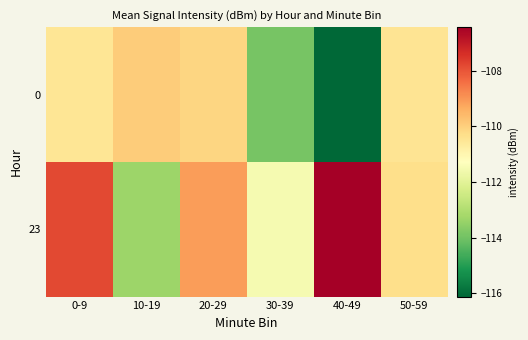

What is the maximum value shown in the chart?

-106.4